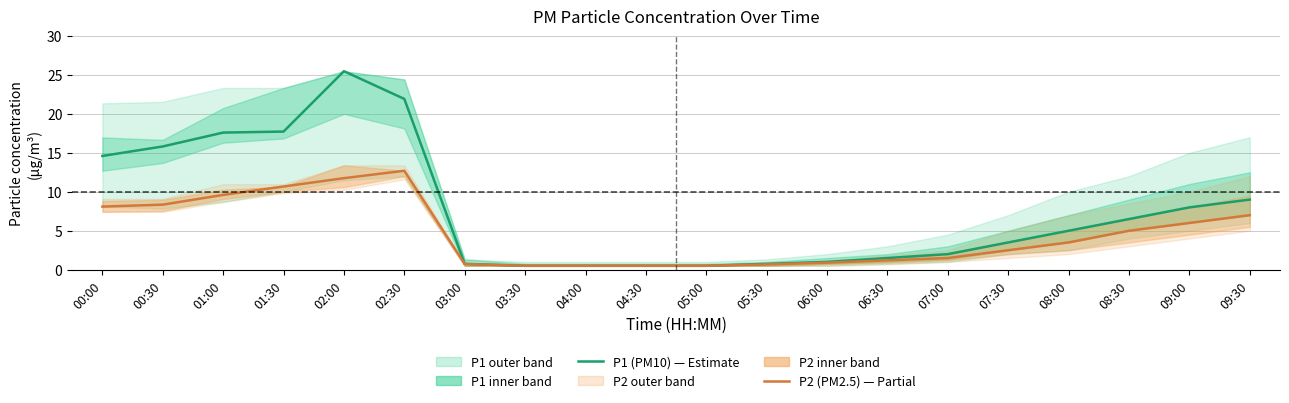

How many lines are shown in the chart?

2